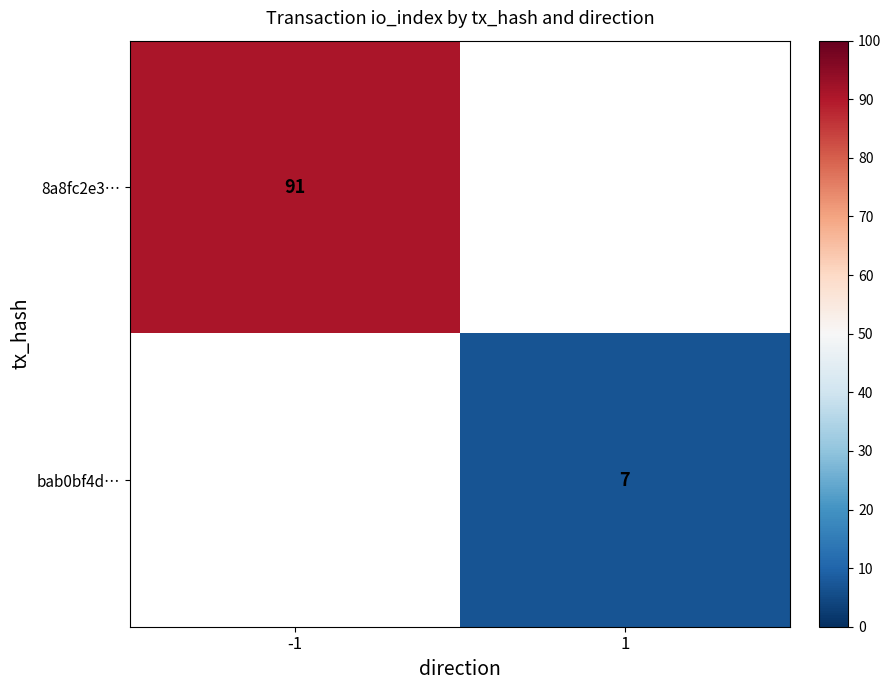

The bab0bf4d… series shows 7 at 1. True or false?

True